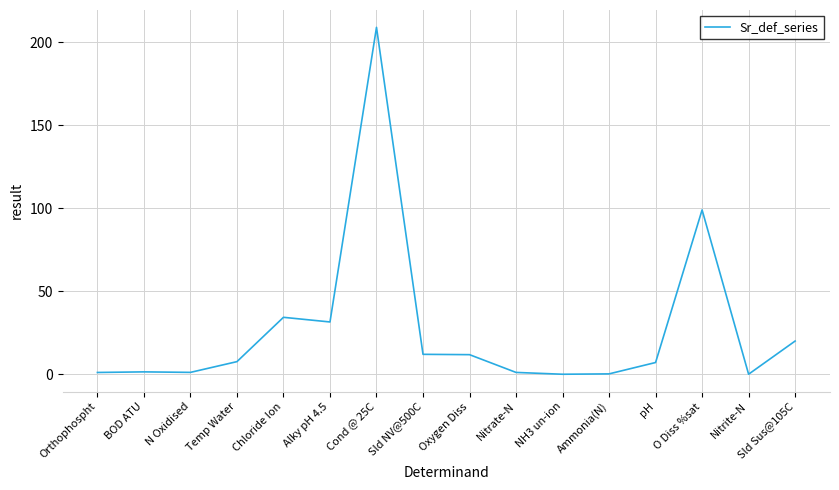

What position from the left is pH?

13